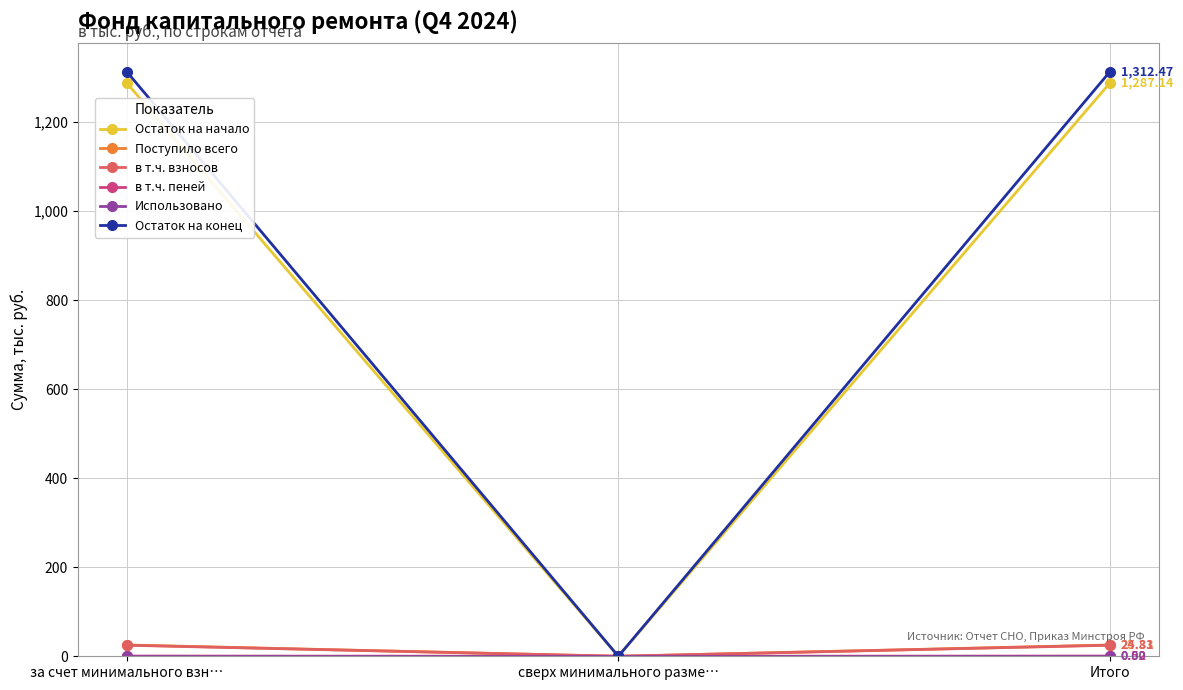

At which label does Остаток на конец reach its minimum?

сверх минимального разме…